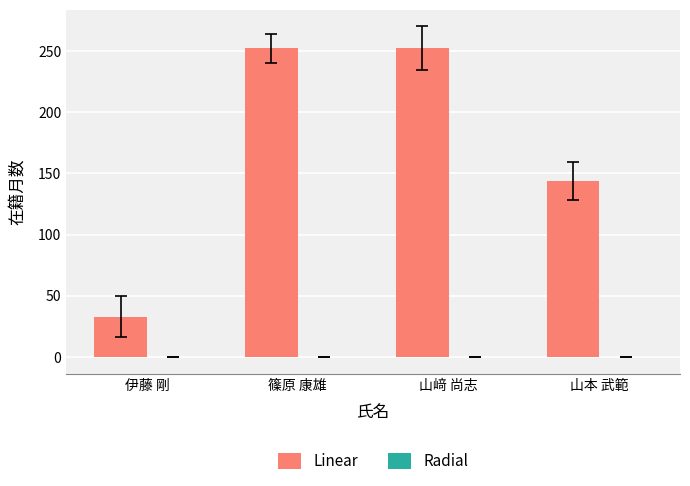

The chart shows a value of 100 at 山本 武範. True or false?

False